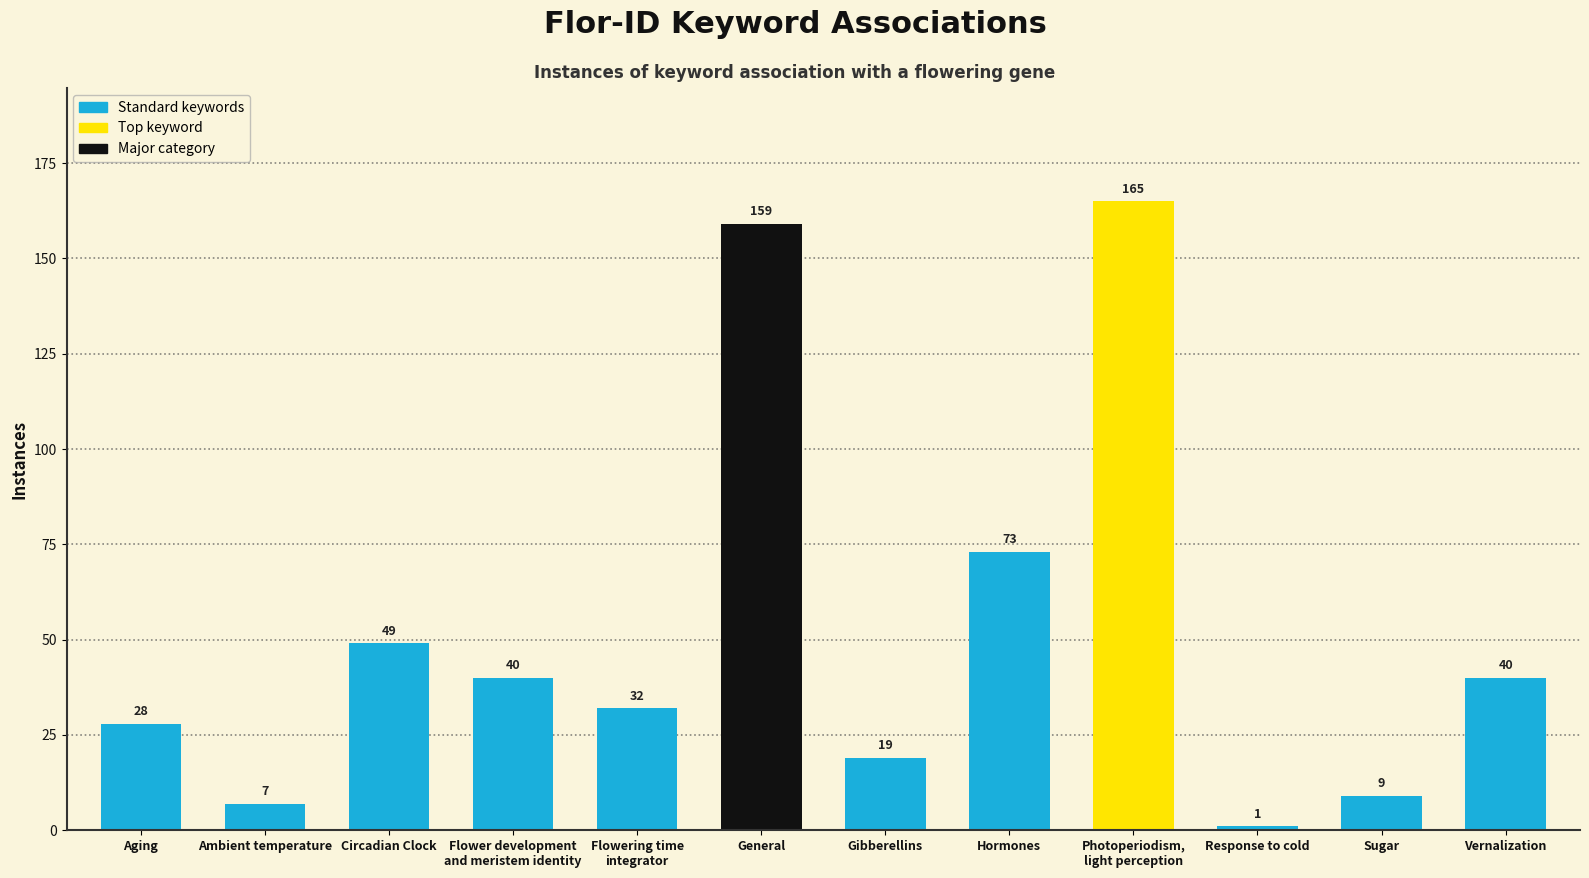

What is the smallest value displayed?

1